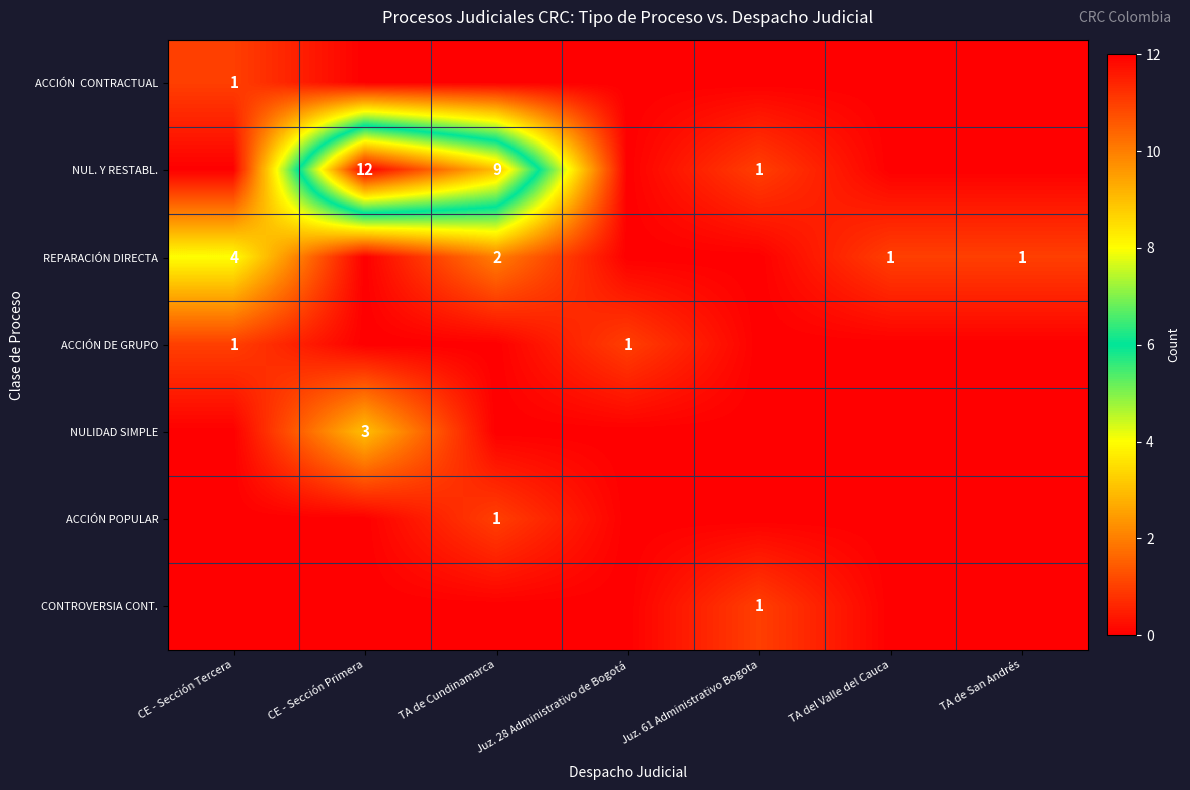

What is the spread (max minus min) of values at TA del Valle del Cauca?

1